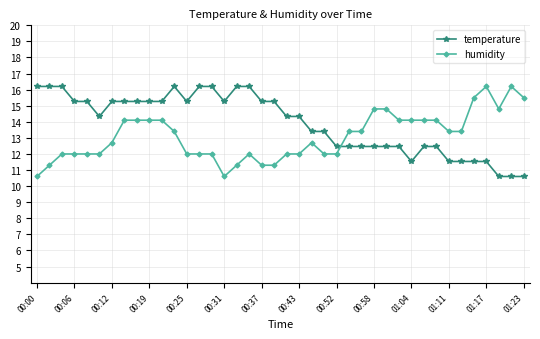

Rank the series by their average value, from highest to lowest.

temperature, humidity